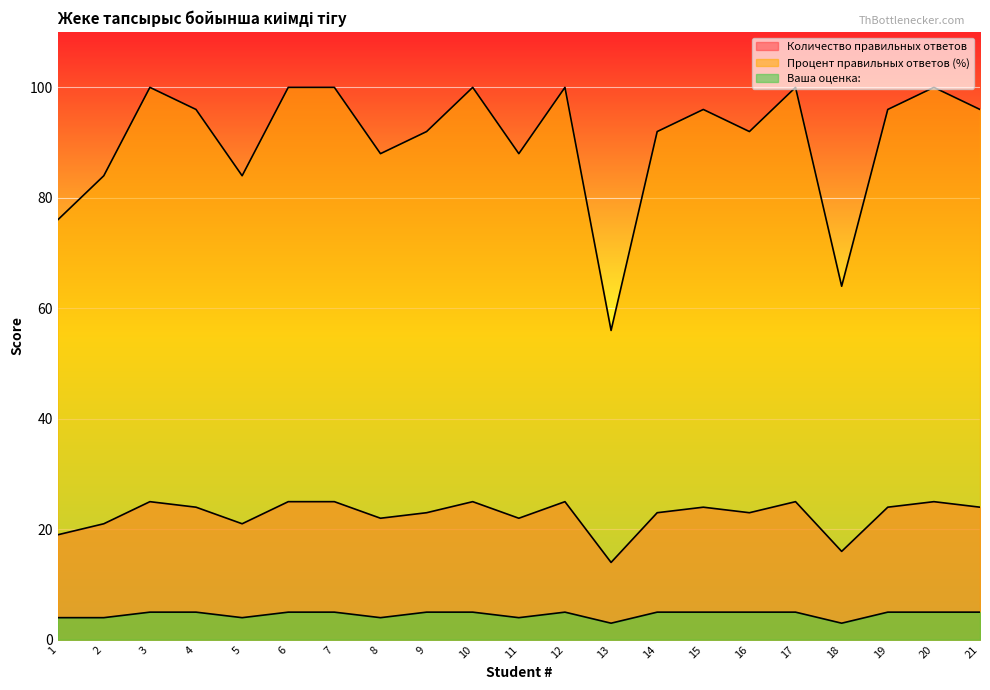

What is the difference between the highest and lowest values at 15?

91